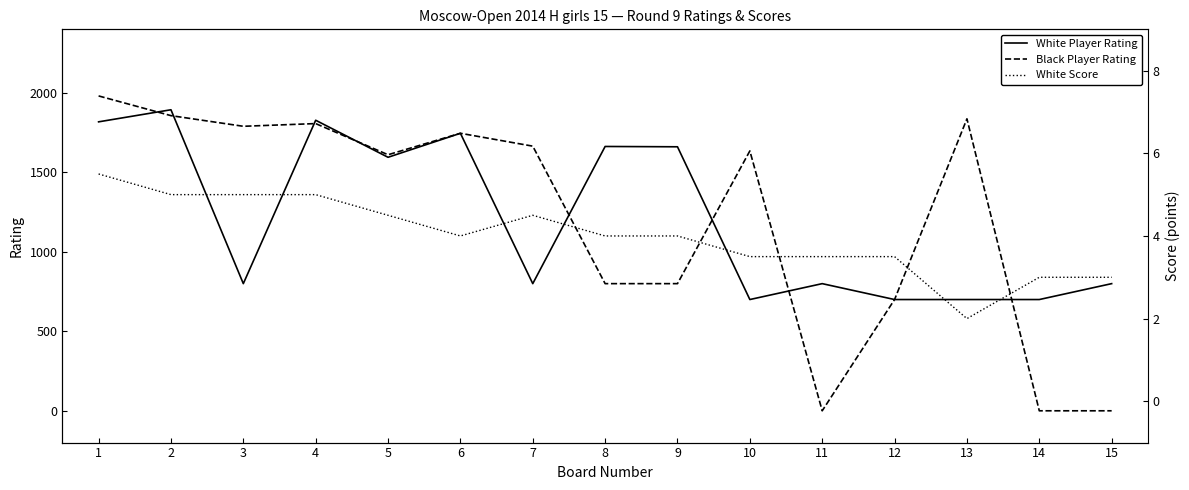

What is the difference between the White Score values at 2 and 11?

1.5